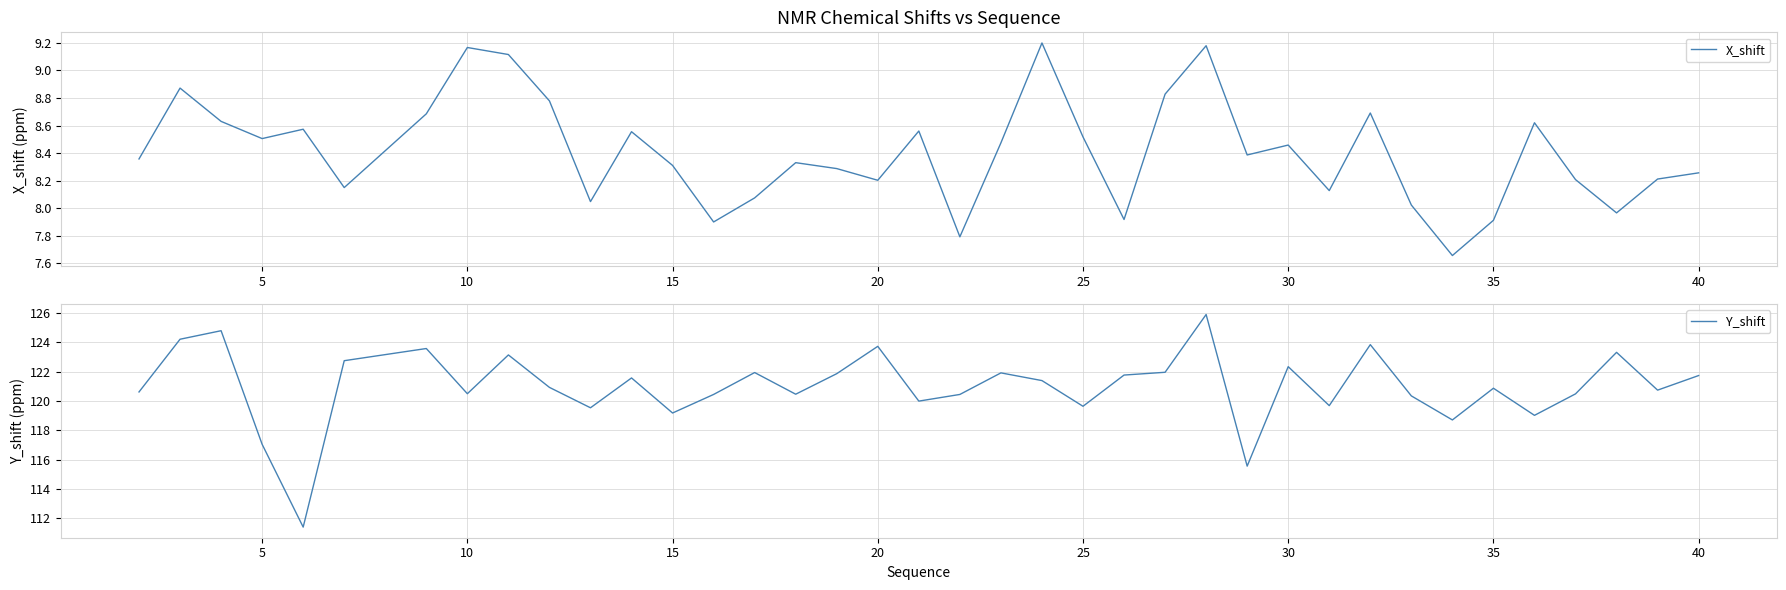

How many lines are shown in the chart?

2